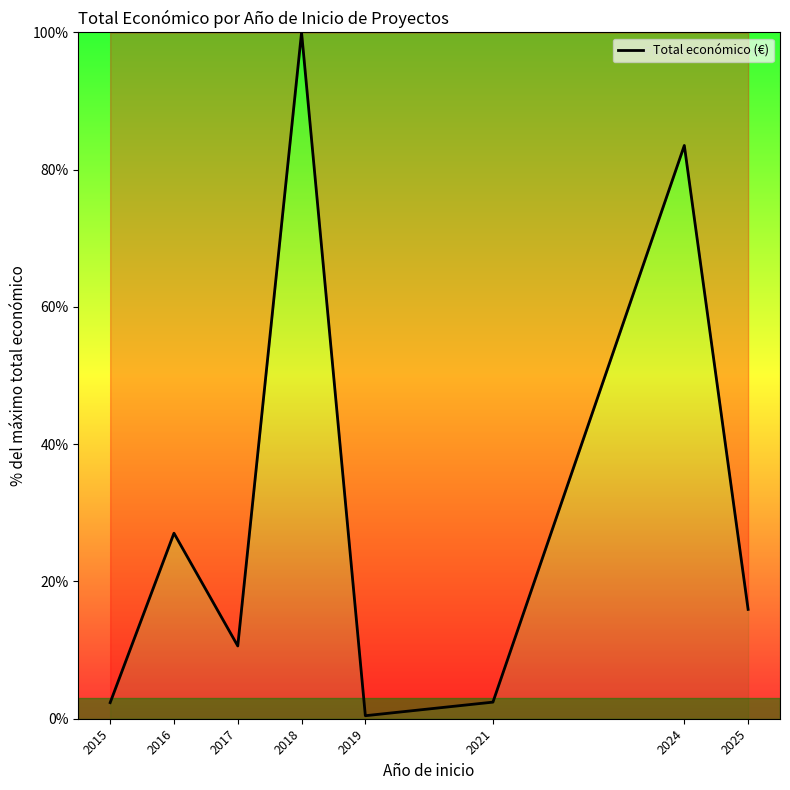

What is the smallest value displayed?

0.4